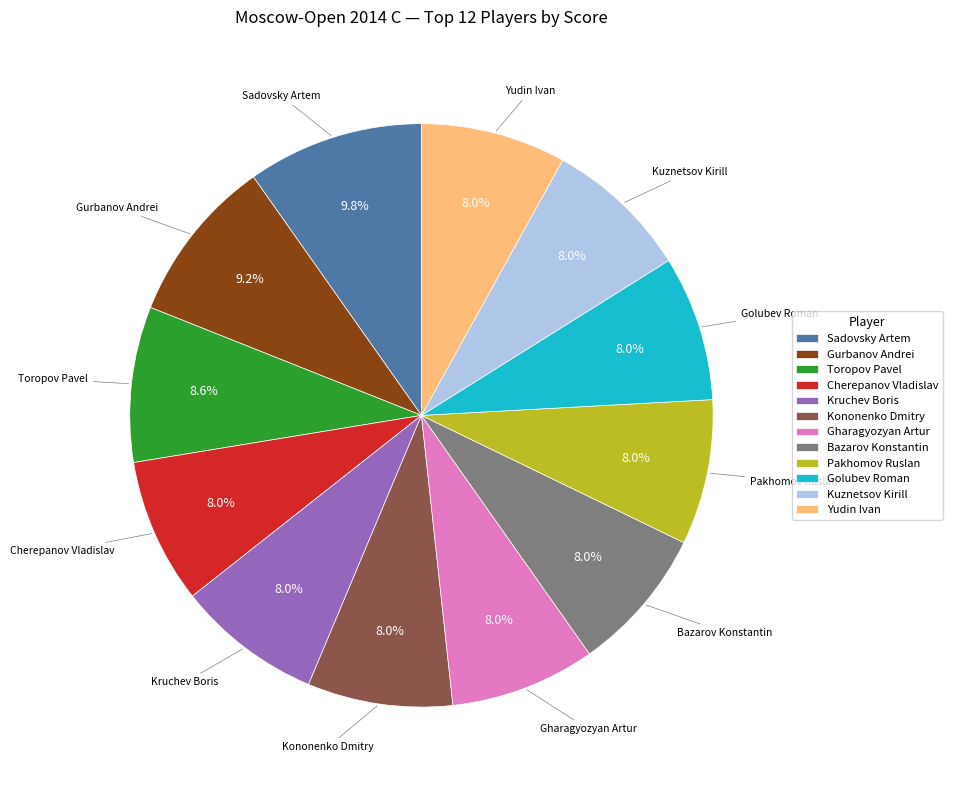

Between Gurbanov Andrei and Sadovsky Artem, which is larger?

Sadovsky Artem